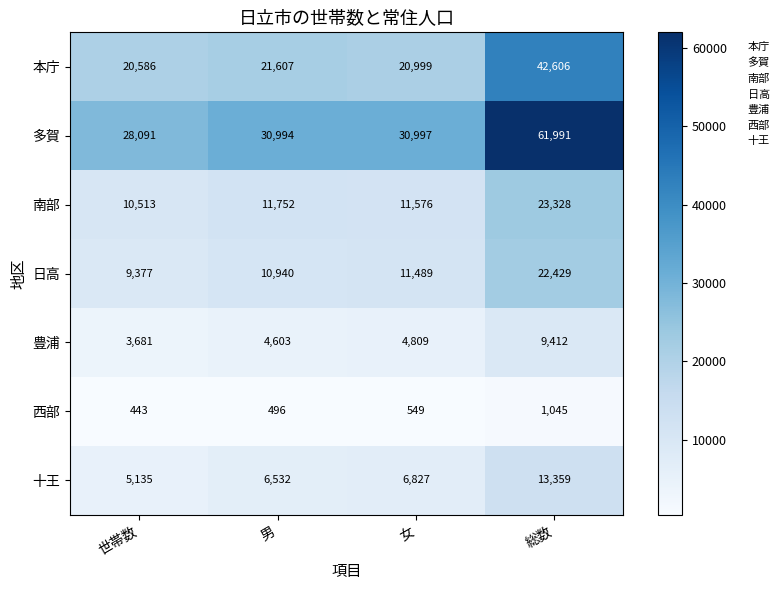

The 本庁 series shows 20999 at 女. True or false?

True